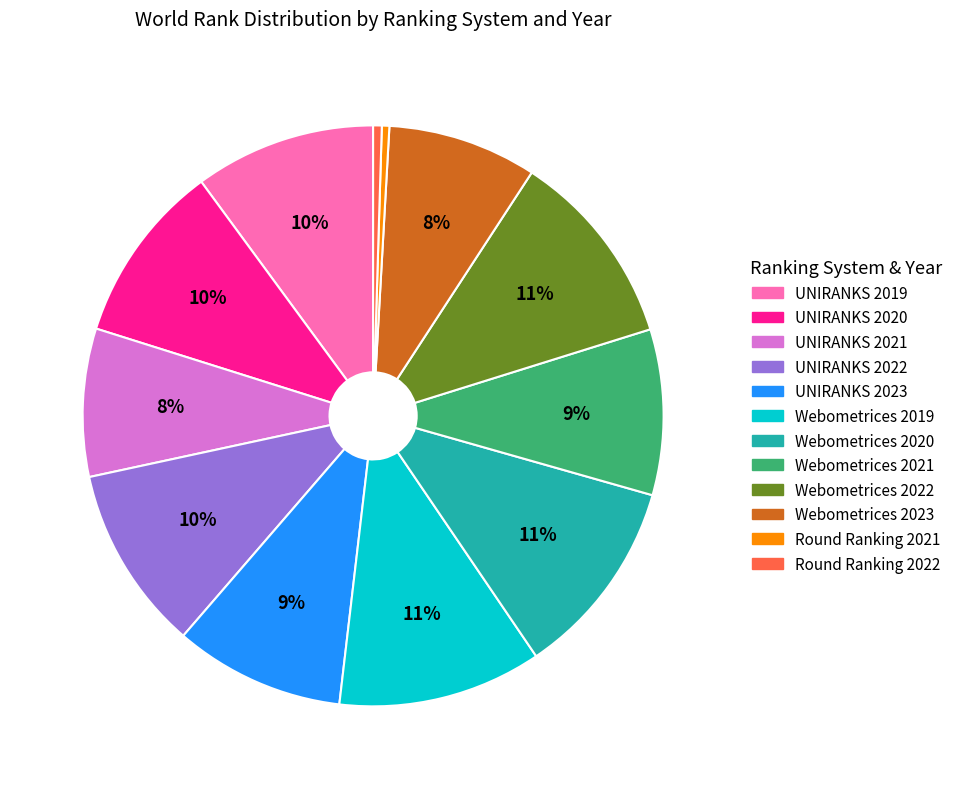

Does UNIRANKS 2023 represent more than half of the total?

No